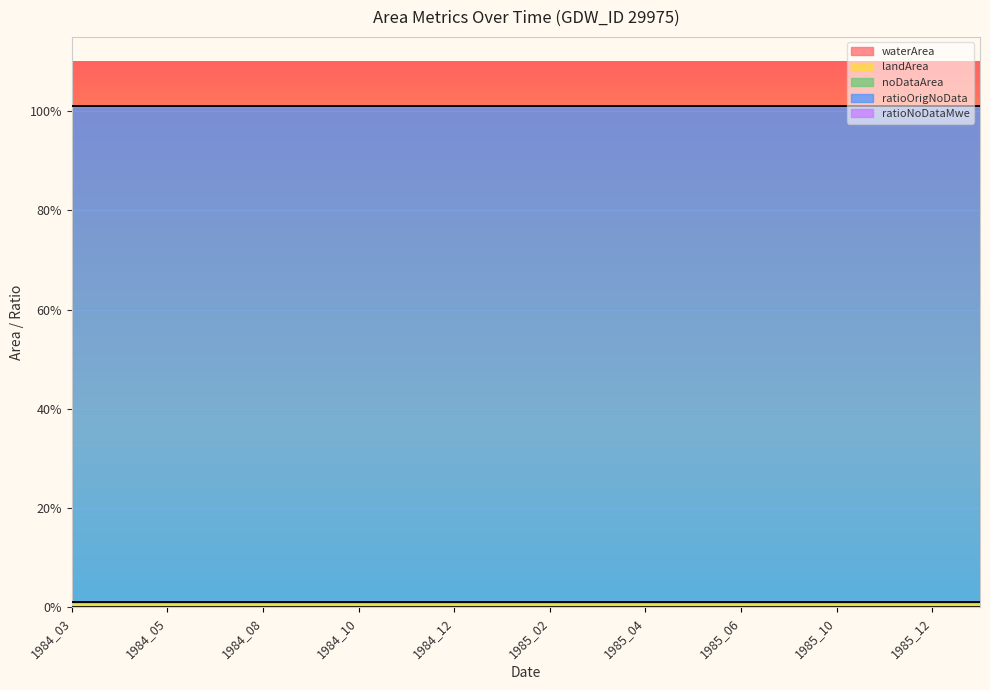

What is the average value of the ratioOrigNoData series?

1.0